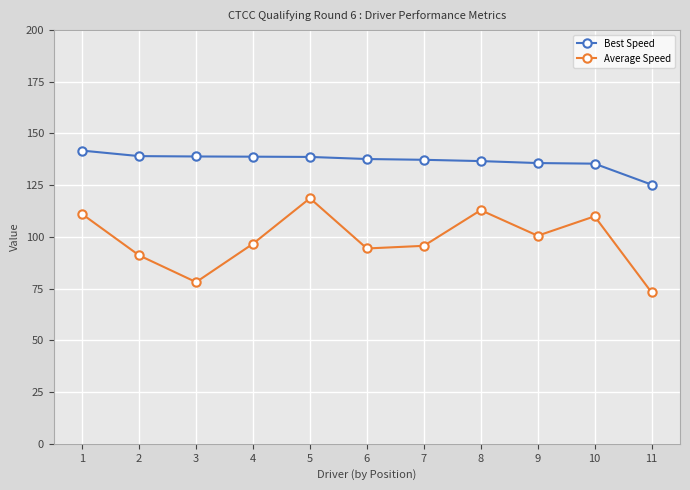

In Average Speed, how many points are lower than both neighbors (excluding endpoints)?

3